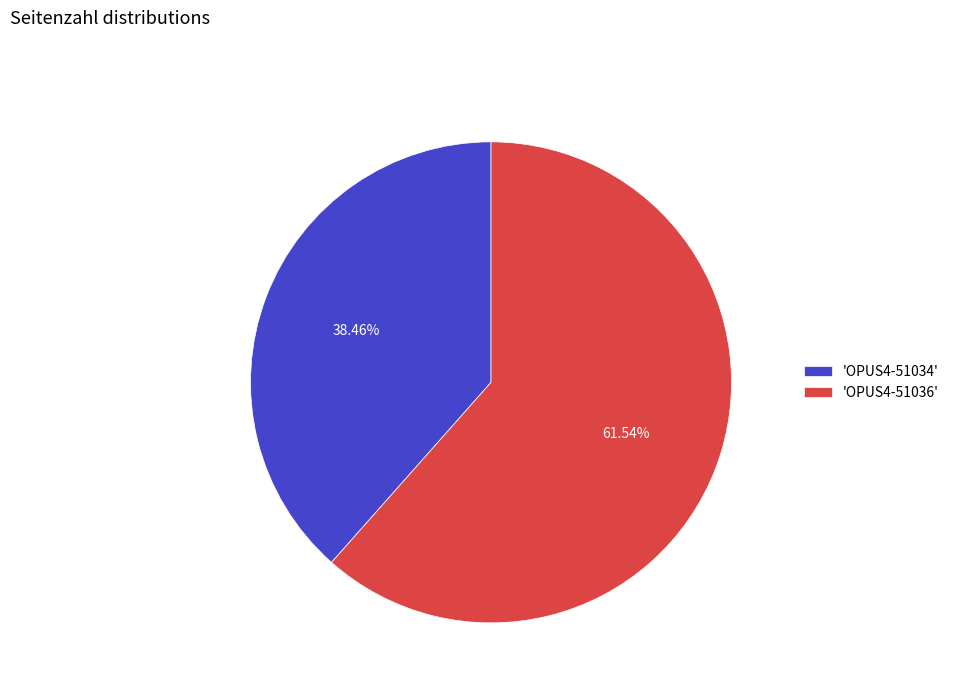

Between 'OPUS4-51034' and 'OPUS4-51036', which is larger?

'OPUS4-51036'